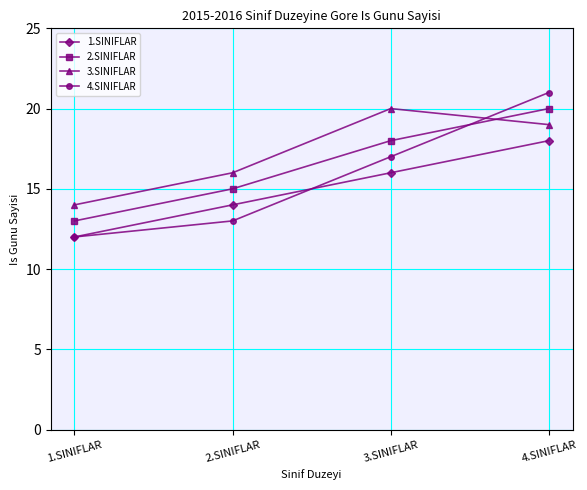

True or false: 1.SINIFLAR has more than 1 points higher than both neighbors.

False